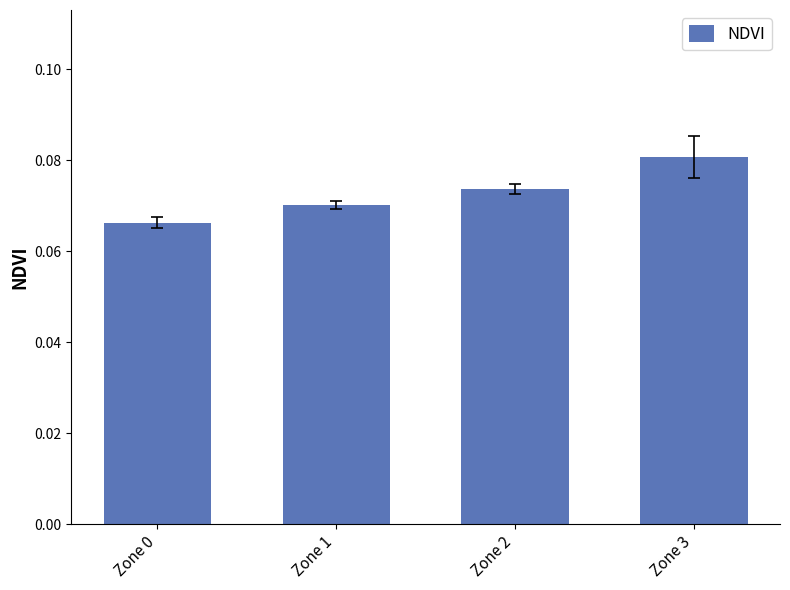

List the labels in order of value, largest first.

Zone 3, Zone 2, Zone 1, Zone 0